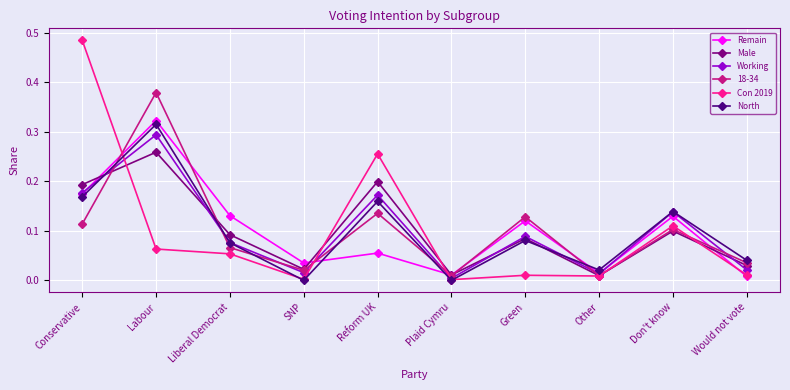

What is the label of the 9th point from the left?

Don't know